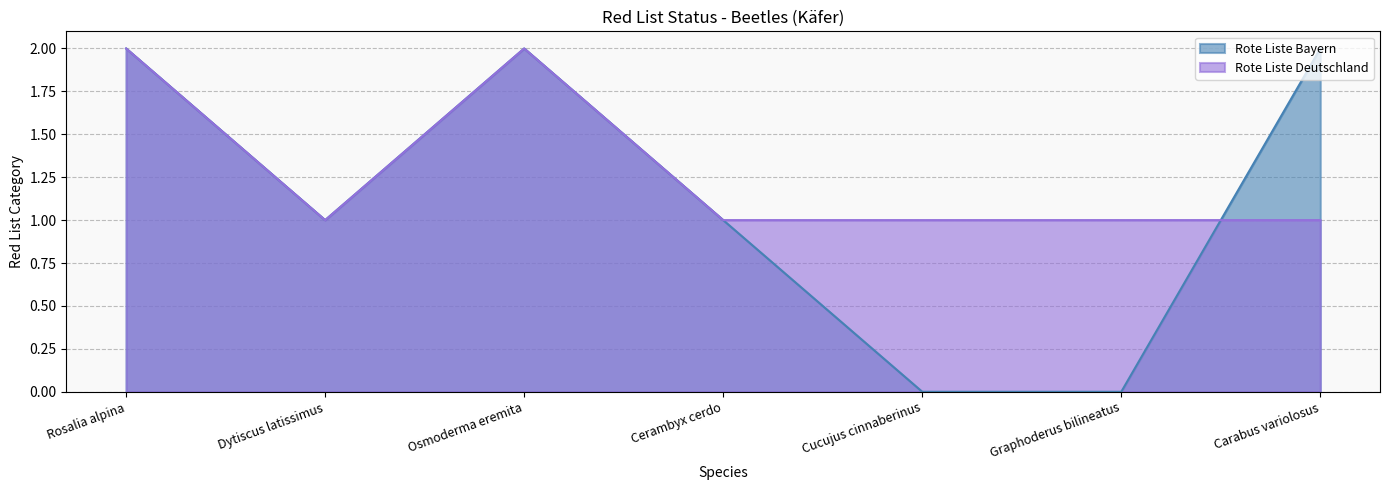

How many data points does each series have?

7